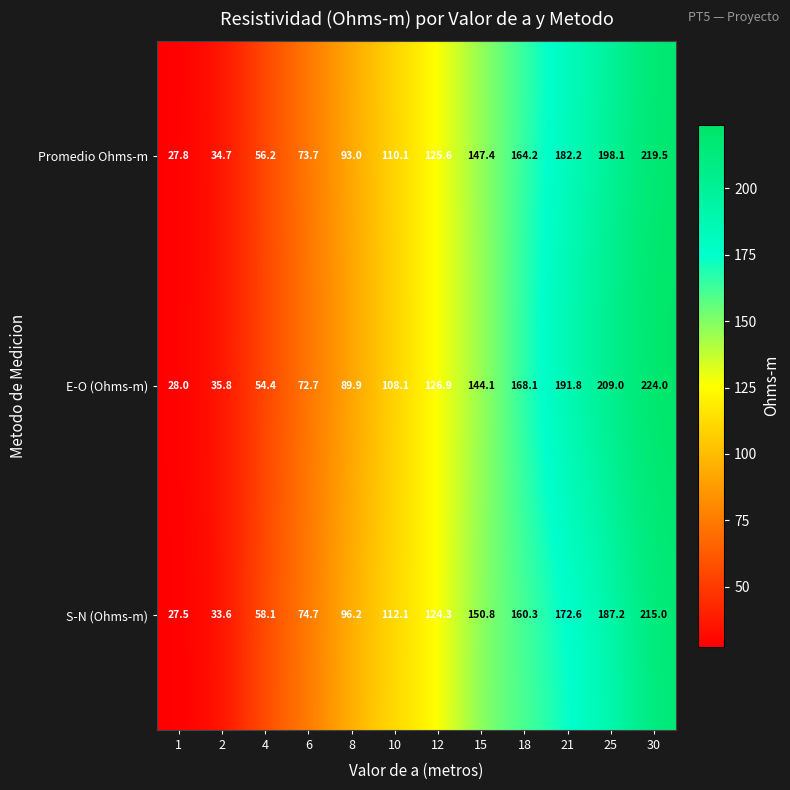

What value does the Promedio Ohms-m series have at 6?

73.7